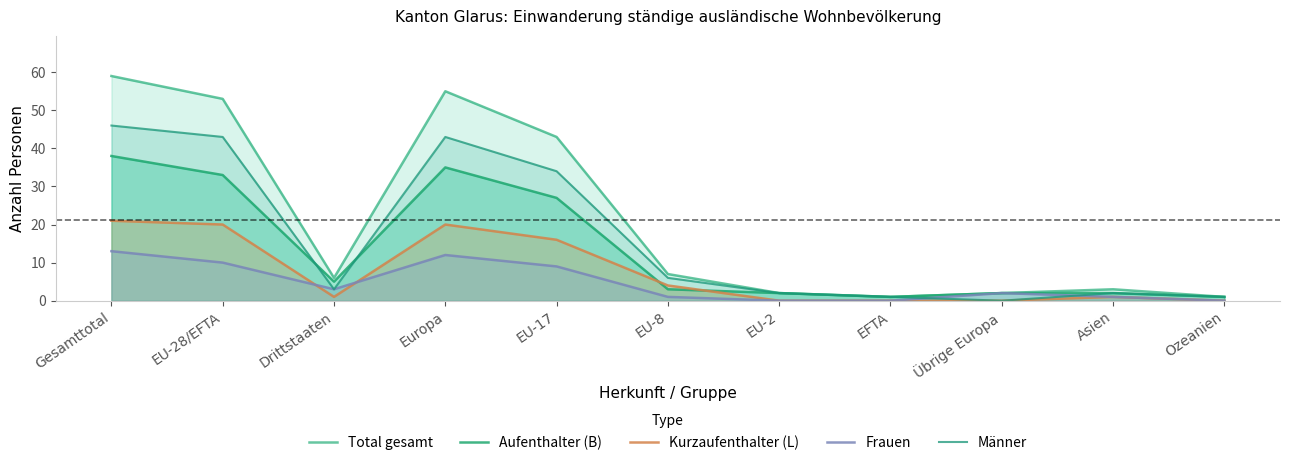

Where do Aufenthalter (B) and Männer first cross each other?

EU-28/EFTA and Drittstaaten